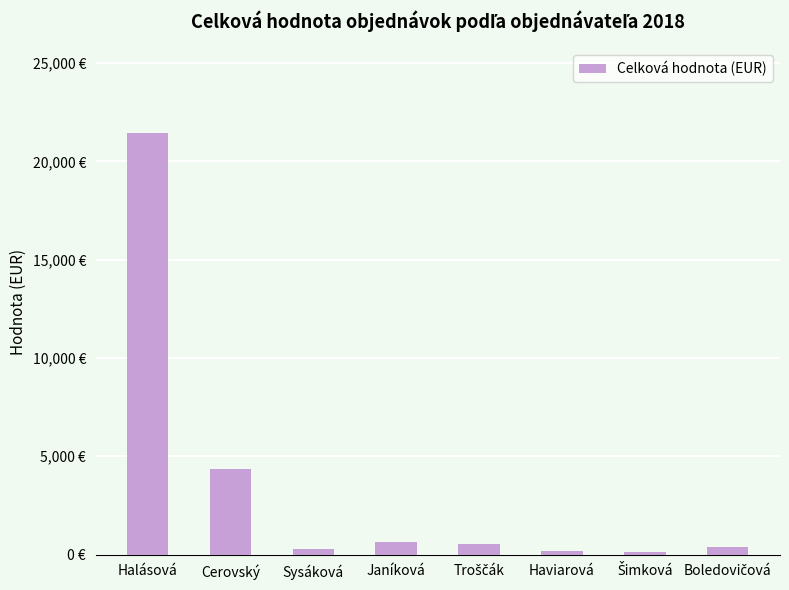

What is the value of the 5th bar from the left?

535.0